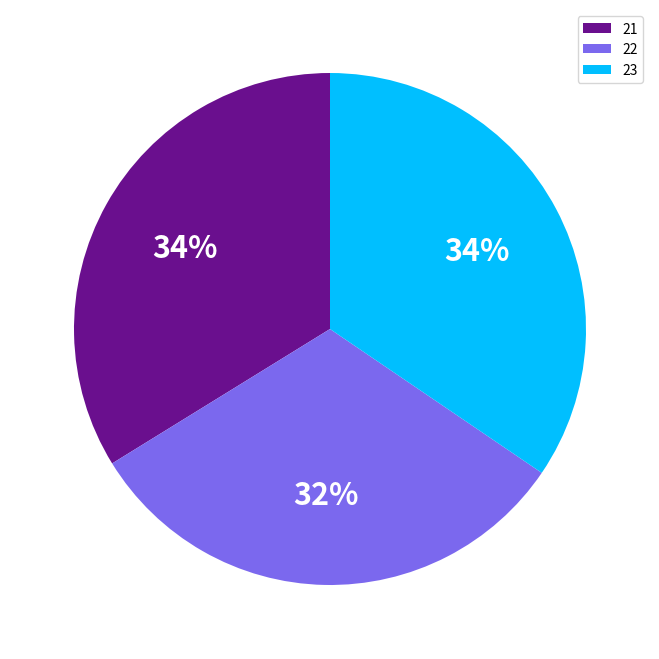

To the nearest percent, what is the combined percentage of 22 and 21?

66%